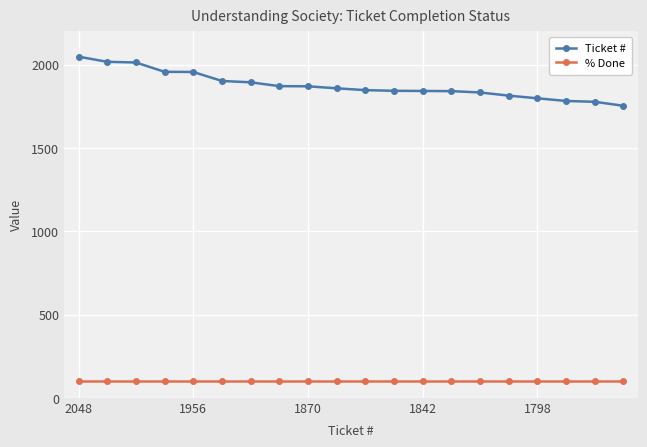

Which series has the largest total across all categories?

Ticket #